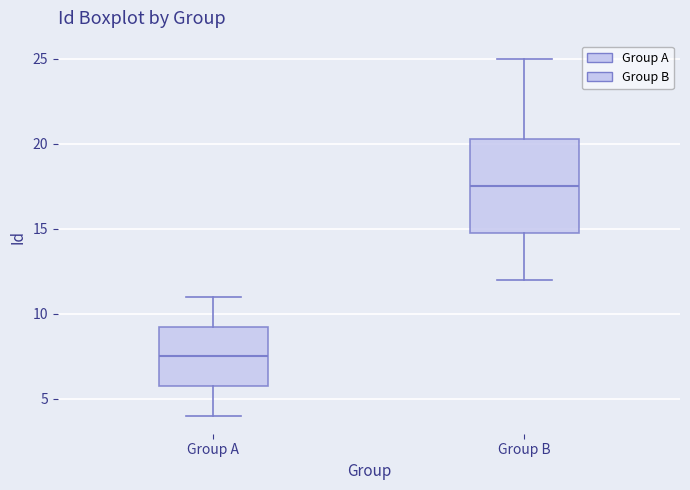

Where is the upper edge of the box for Group B on the y-axis? The values are not printed on the chart, so give them approximately, as read against the axis.

20.5